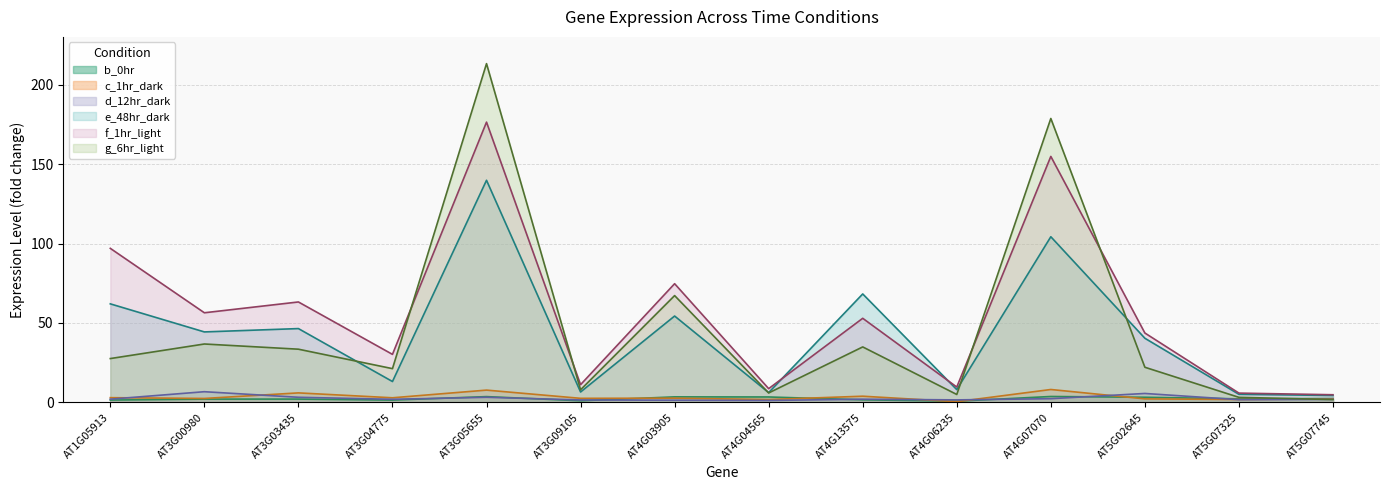

Between which two adjacent categories do c_1hr_dark and b_0hr first intersect?

AT3G09105 and AT4G03905